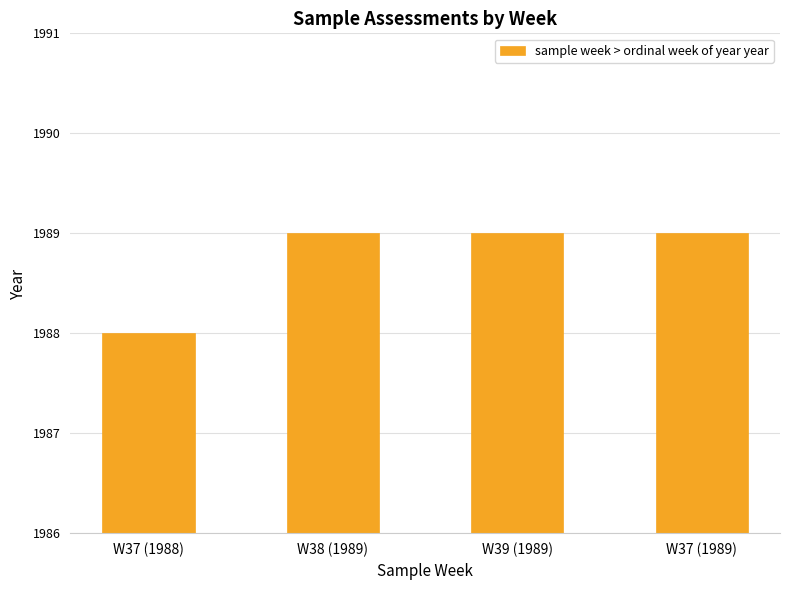

What is the smallest value displayed?

1988